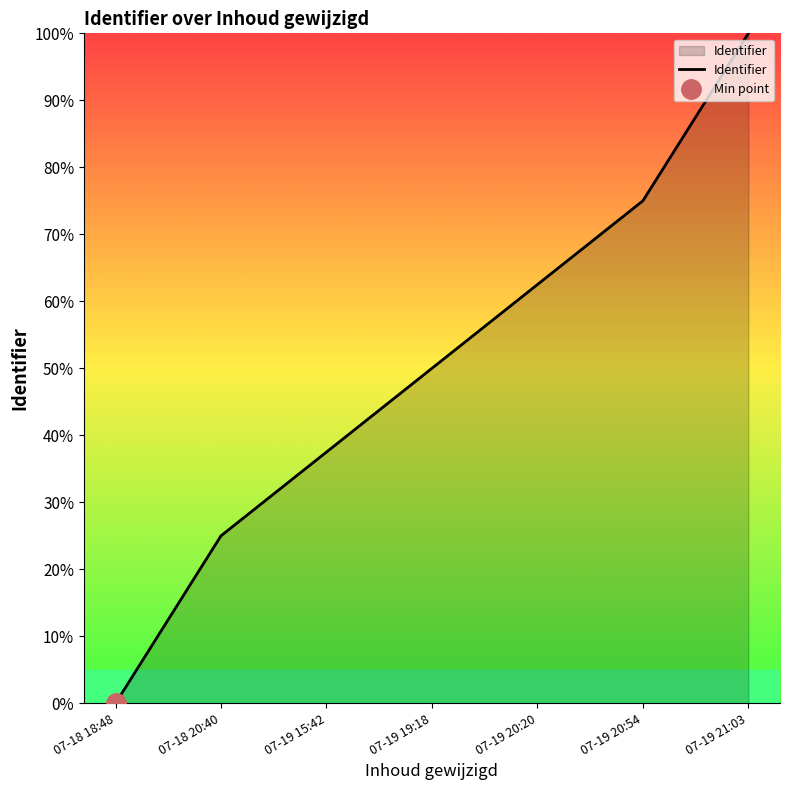

At which label does Identifier reach its peak?

07-19 21:03